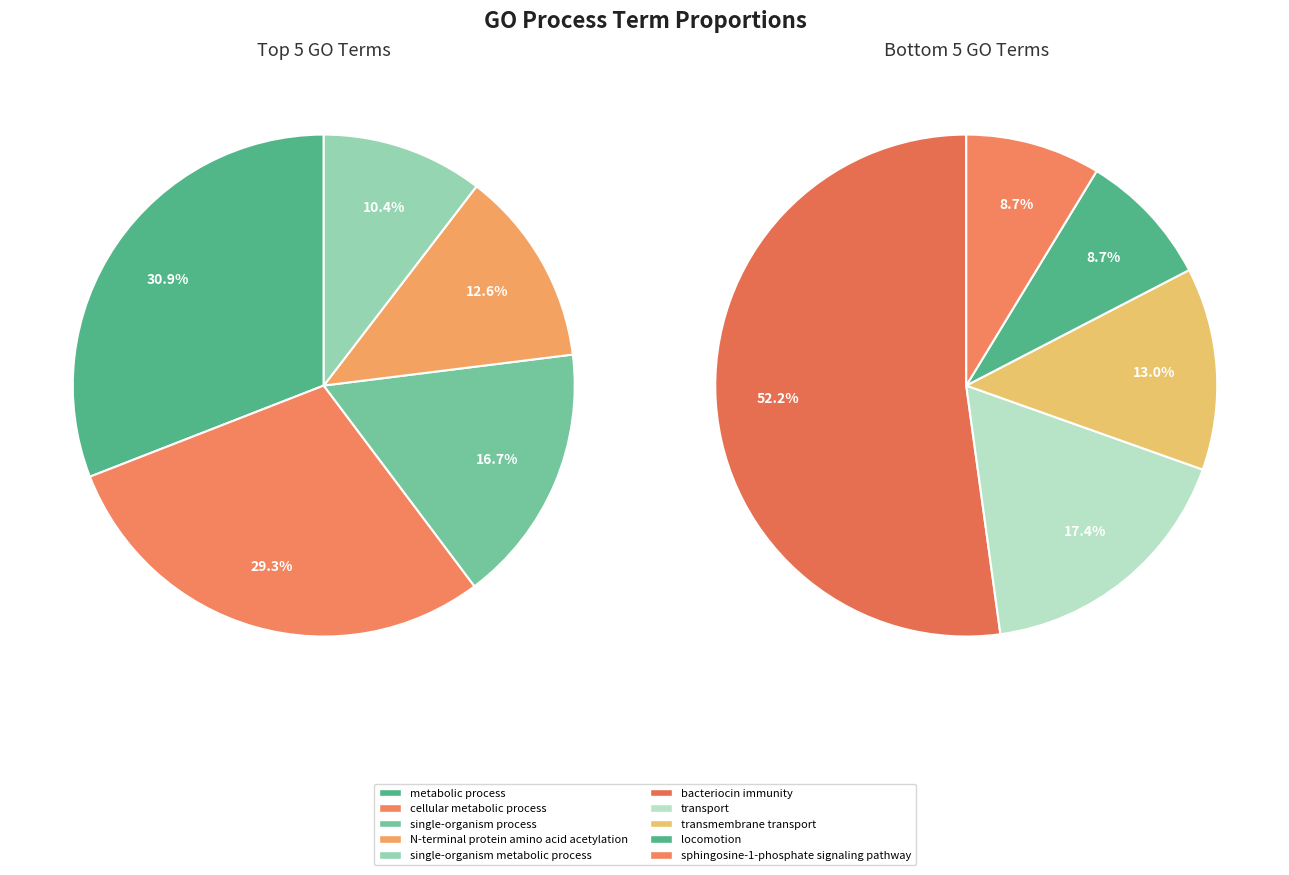

Is it true that transmembrane transport is 11% of the pie?

False